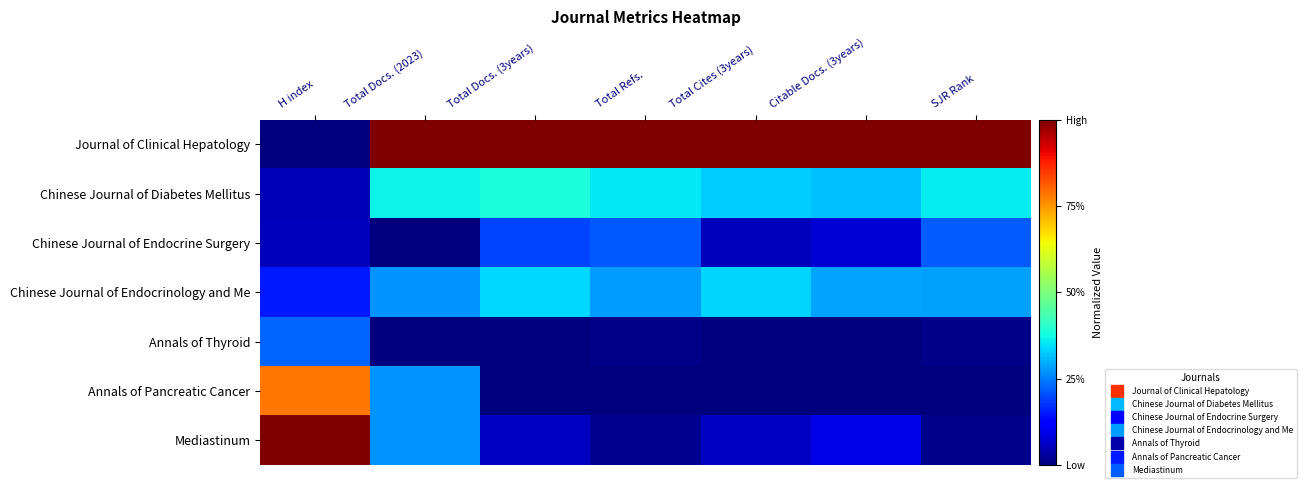

Reading left to right, list all the values displayed in this chart.

Journal of Clinical Hepatology: H index=0.0	Total Docs. (2023)=1.0	Total Docs. (3years)=1.0	Total Refs.=1.0	Total Cites (3years)=1.0	Citable Docs. (3years)=1.0	SJR Rank=1.0
Chinese Journal of Diabetes Mellitus: H index=0.0	Total Docs. (2023)=0.4	Total Docs. (3years)=0.4	Total Refs.=0.4	Total Cites (3years)=0.3	Citable Docs. (3years)=0.3	SJR Rank=0.4
Chinese Journal of Endocrine Surgery: H index=0.1	Total Docs. (2023)=0.0	Total Docs. (3years)=0.2	Total Refs.=0.2	Total Cites (3years)=0.1	Citable Docs. (3years)=0.1	SJR Rank=0.2
Chinese Journal of Endocrinology and Me: H index=0.2	Total Docs. (2023)=0.3	Total Docs. (3years)=0.3	Total Refs.=0.3	Total Cites (3years)=0.3	Citable Docs. (3years)=0.3	SJR Rank=0.3
Annals of Thyroid: H index=0.2	Total Docs. (2023)=0.0	Total Docs. (3years)=0.0	Total Refs.=0.0	Total Cites (3years)=0.0	Citable Docs. (3years)=0.0	SJR Rank=0.0
Annals of Pancreatic Cancer: H index=0.8	Total Docs. (2023)=0.3	Total Docs. (3years)=0.0	Total Refs.=0.0	Total Cites (3years)=0.0	Citable Docs. (3years)=0.0	SJR Rank=0.0
Mediastinum: H index=1.0	Total Docs. (2023)=0.3	Total Docs. (3years)=0.1	Total Refs.=0.0	Total Cites (3years)=0.1	Citable Docs. (3years)=0.1	SJR Rank=0.0